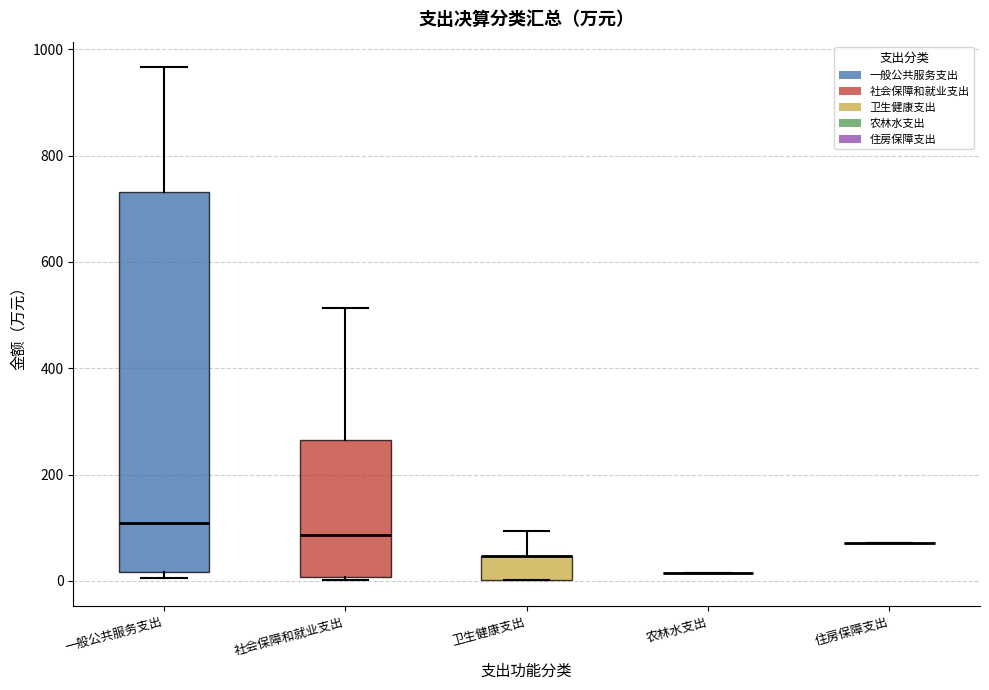

Reading left to right, transcribe this box plot: for each box, give where its median line is, the range the box spans, and where its two whiskers end, as read against the y-axis. The values are not printed on the chart, so give them approximately, as read against the axis.

一般公共服务支出: median 100, box 20 to 740, whiskers 0 to 960
社会保障和就业支出: median 80, box 0 to 260, whiskers 0 (just below the box's lower edge) to 520
卫生健康支出: median 40 (drawn on the box's upper edge), box 0 to 40, whiskers 0 to 100
农林水支出: box collapsed to a line at 20, whiskers 20 to 20
住房保障支出: box collapsed to a line at 80, whiskers 80 to 80